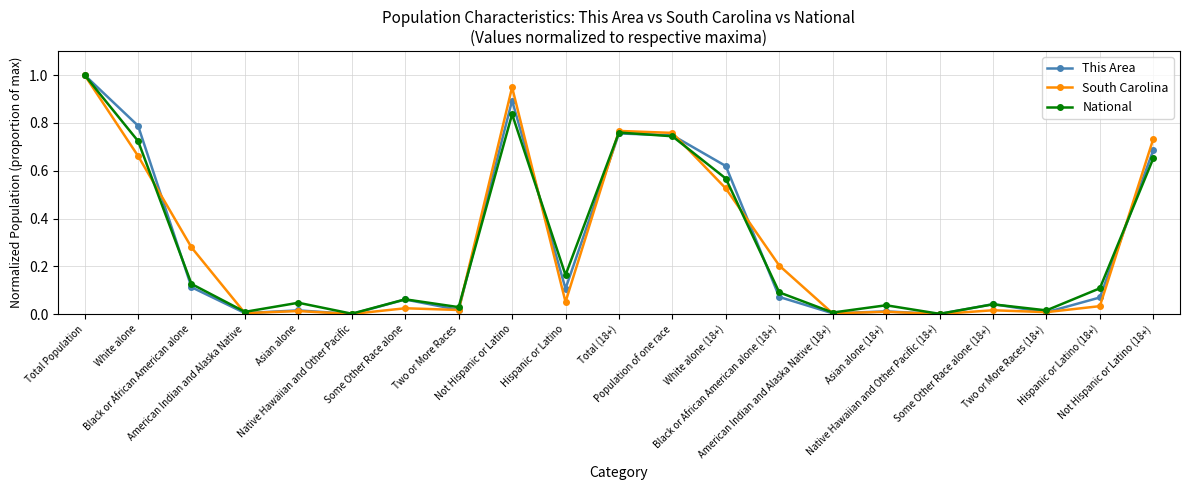

In National, how many points are higher than both neighbors (excluding endpoints)?

6